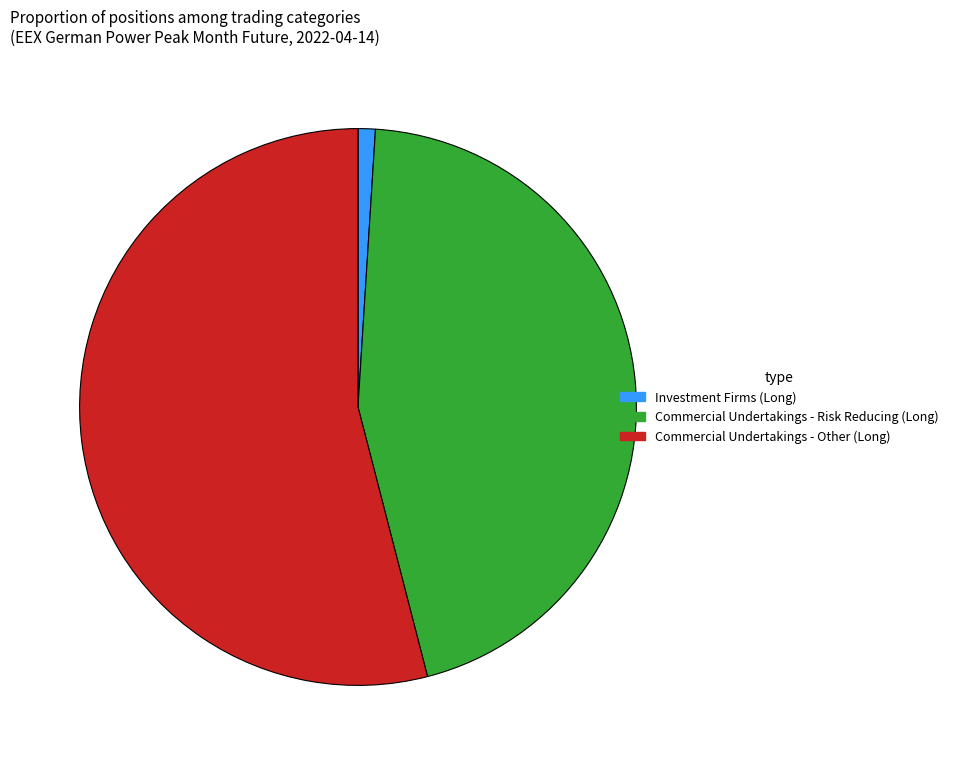

How many segments does this pie chart have?

3